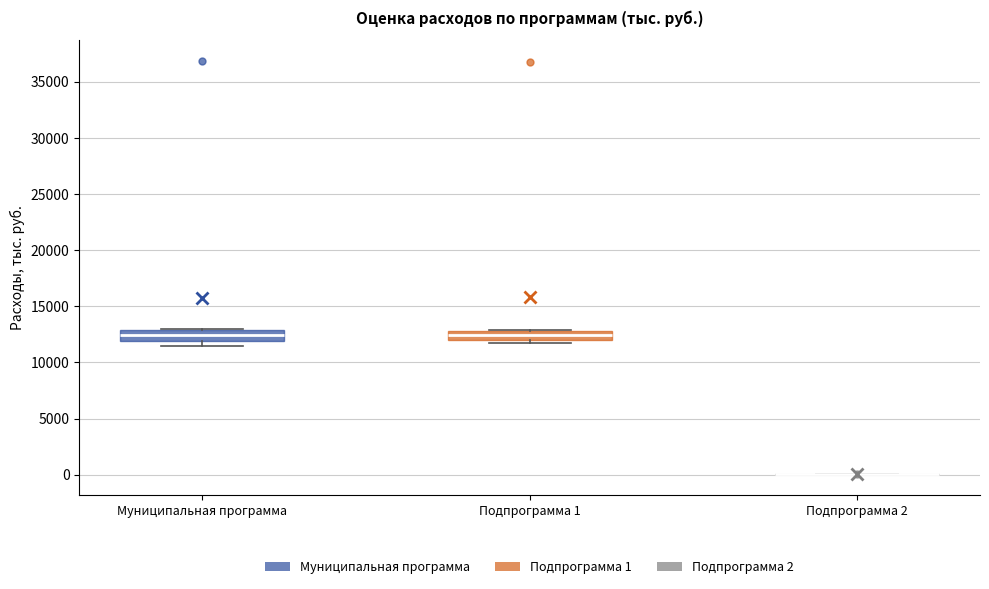

Reading left to right, read every box against the y-axis: the position of its median line, the range the box covers, and the ends of its whiskers. The values are not printed on the chart, so give them approximately, as read against the axis.

Муниципальная программа: median 12500, box 12000 to 13000, whiskers 11500 to 13000
Подпрограмма 1: median 12500, box 12000 to 13000, whiskers 11500 to 13000
Подпрограмма 2: box collapsed to a line at 0, whiskers 0 to 0